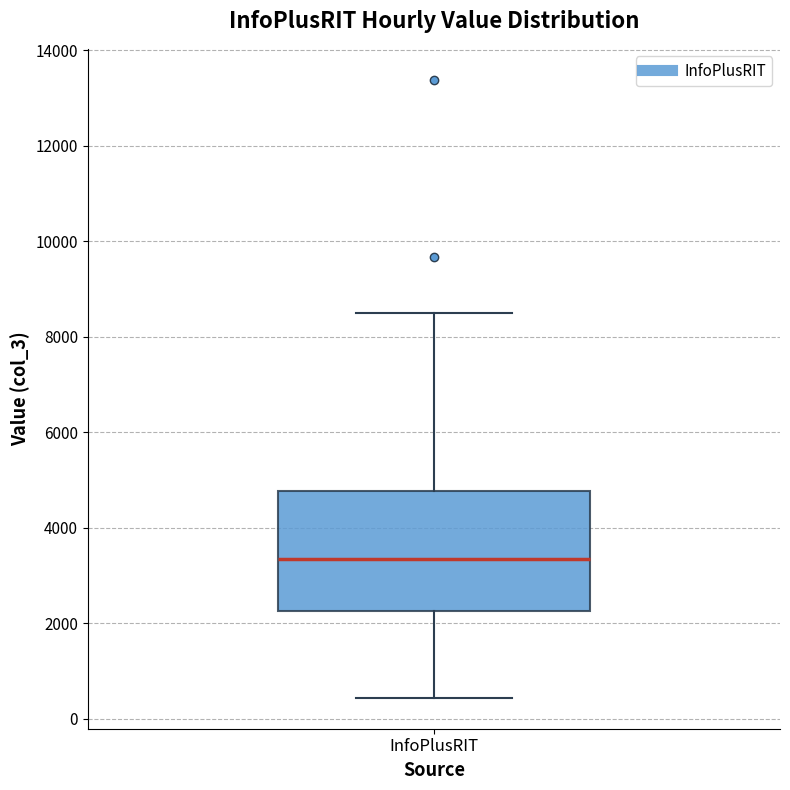

Transcribe this box plot: give where the median line is, the range the box spans, and where the two whiskers end, as read against the y-axis. The values are not printed on the chart, so give them approximately, as read against the axis.

median 3400, box 2200 to 4800, whiskers 400 to 8600